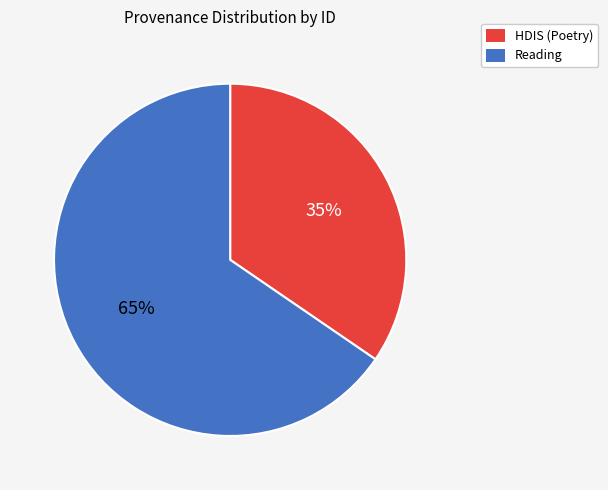

Rank the categories by value from highest to lowest.

Reading, HDIS (Poetry)